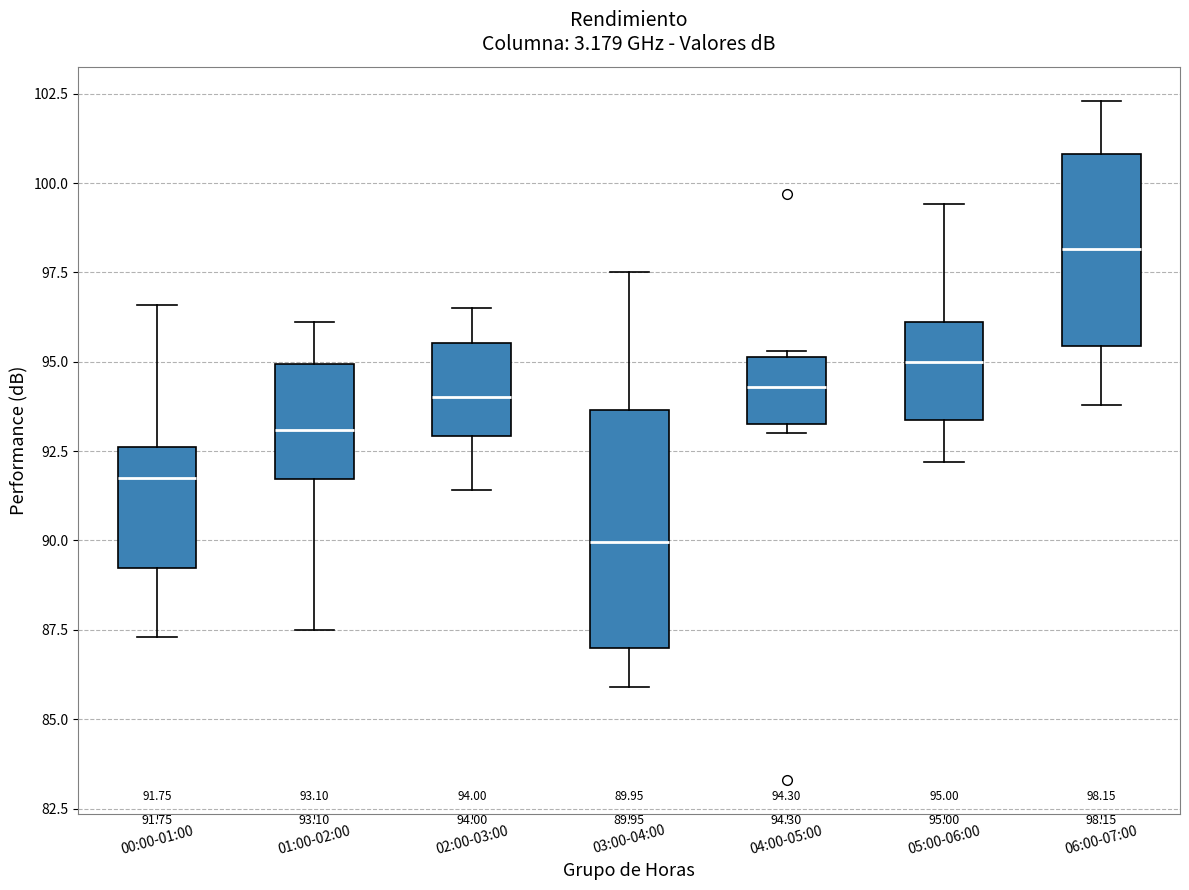

Which box's median line is the lowest?

03:00-04:00